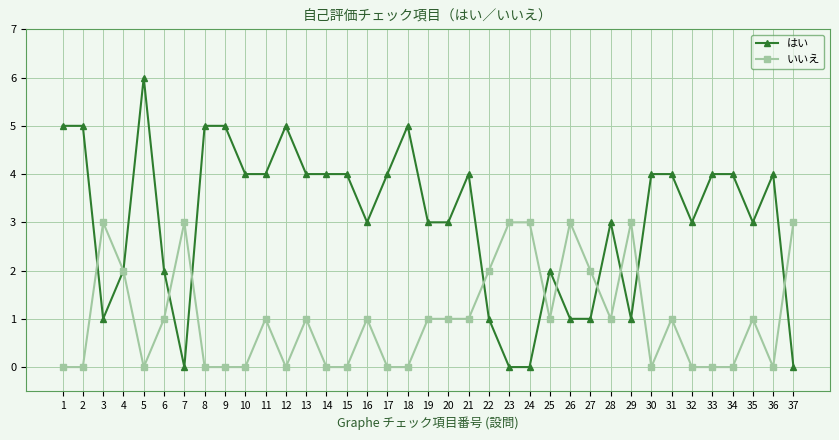

What is the value of the はい point at the 16th from the left?

3